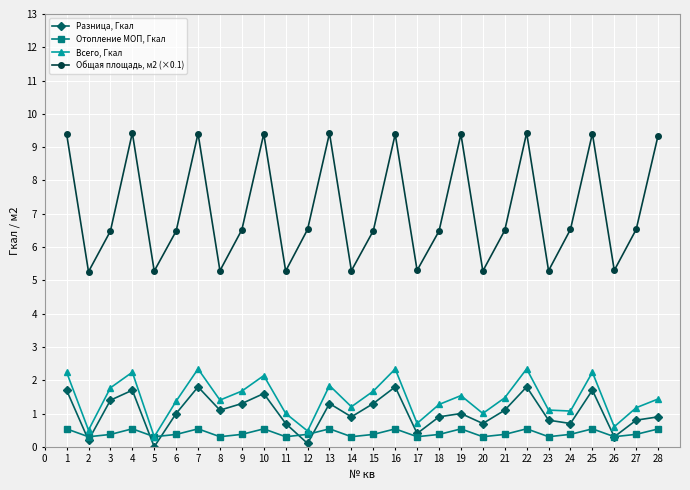

What are all the series names shown in the legend?

Разница, Гкал, Отопление МОП, Гкал, Всего, Гкал, Общая площадь, м2 (×0.1)